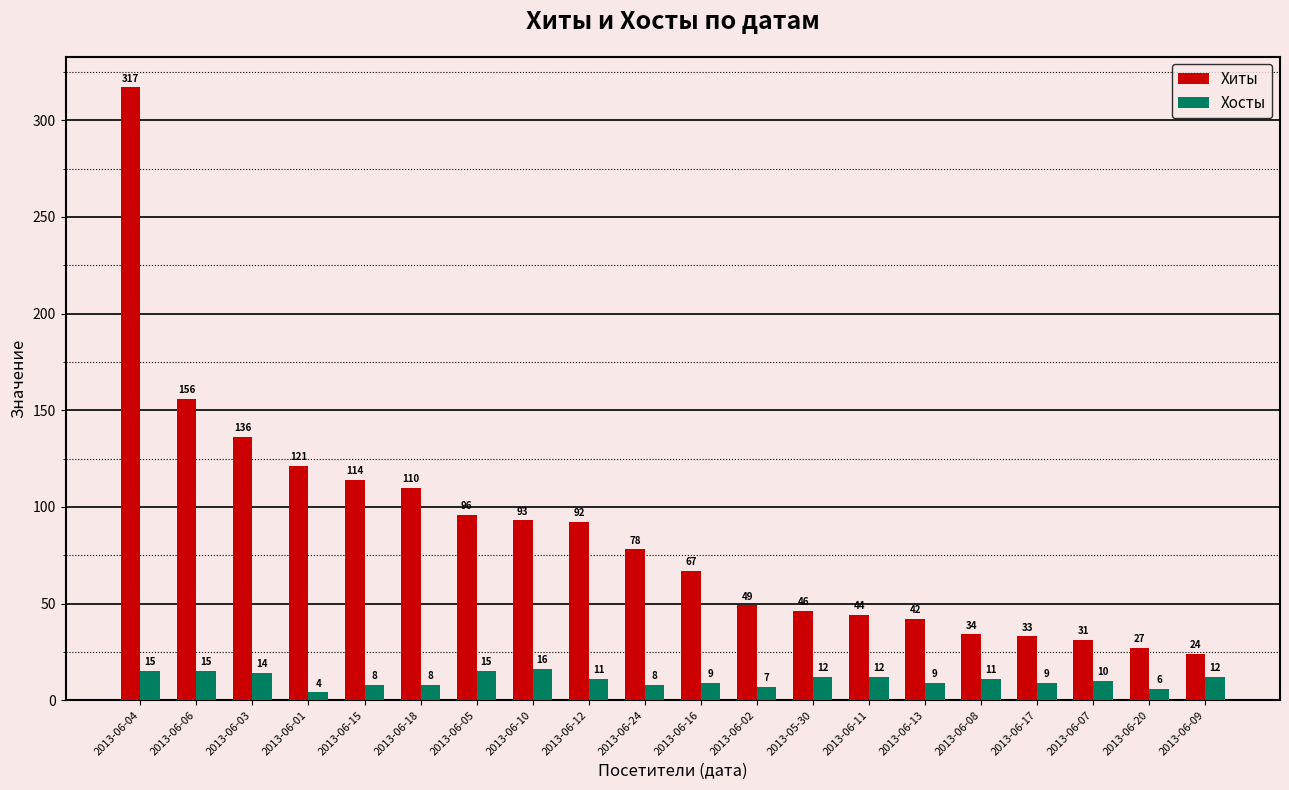

Rank the categories by Хиты value from lowest to highest.

2013-06-09, 2013-06-20, 2013-06-07, 2013-06-17, 2013-06-08, 2013-06-13, 2013-06-11, 2013-05-30, 2013-06-02, 2013-06-16, 2013-06-24, 2013-06-12, 2013-06-10, 2013-06-05, 2013-06-18, 2013-06-15, 2013-06-01, 2013-06-03, 2013-06-06, 2013-06-04